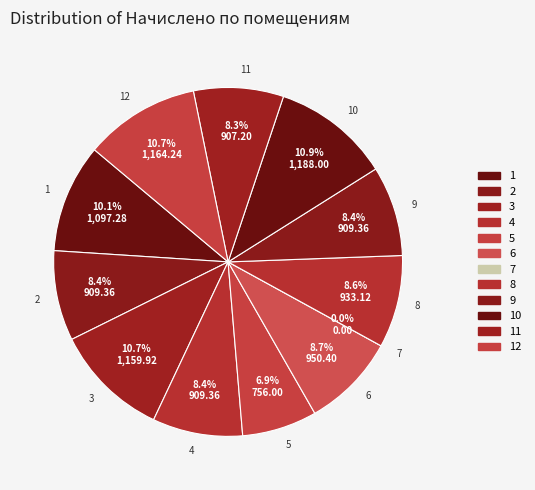

To the nearest percent, what is the difference between the 7 and 9 slice percentages?

8%